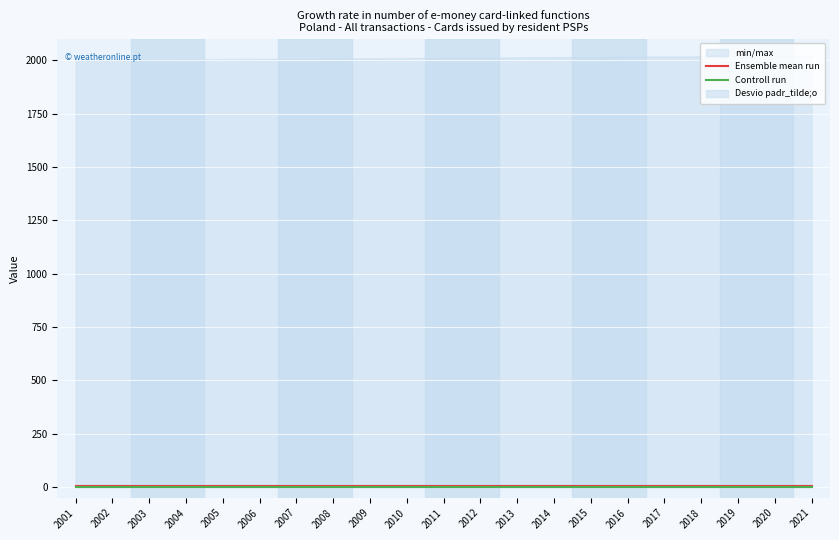

Between 2001 and 2017, which series saw the biggest shift?

Ensemble mean run